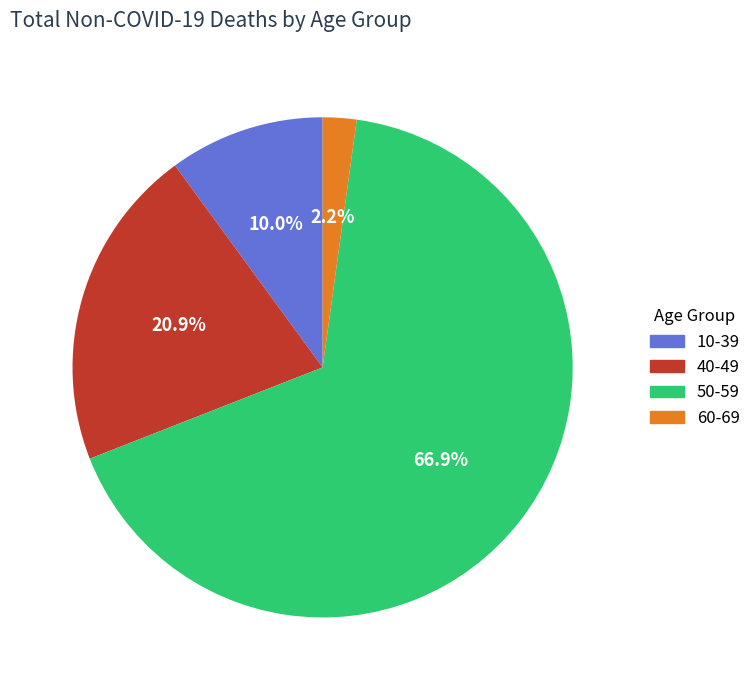

Which slice is the largest?

50-59